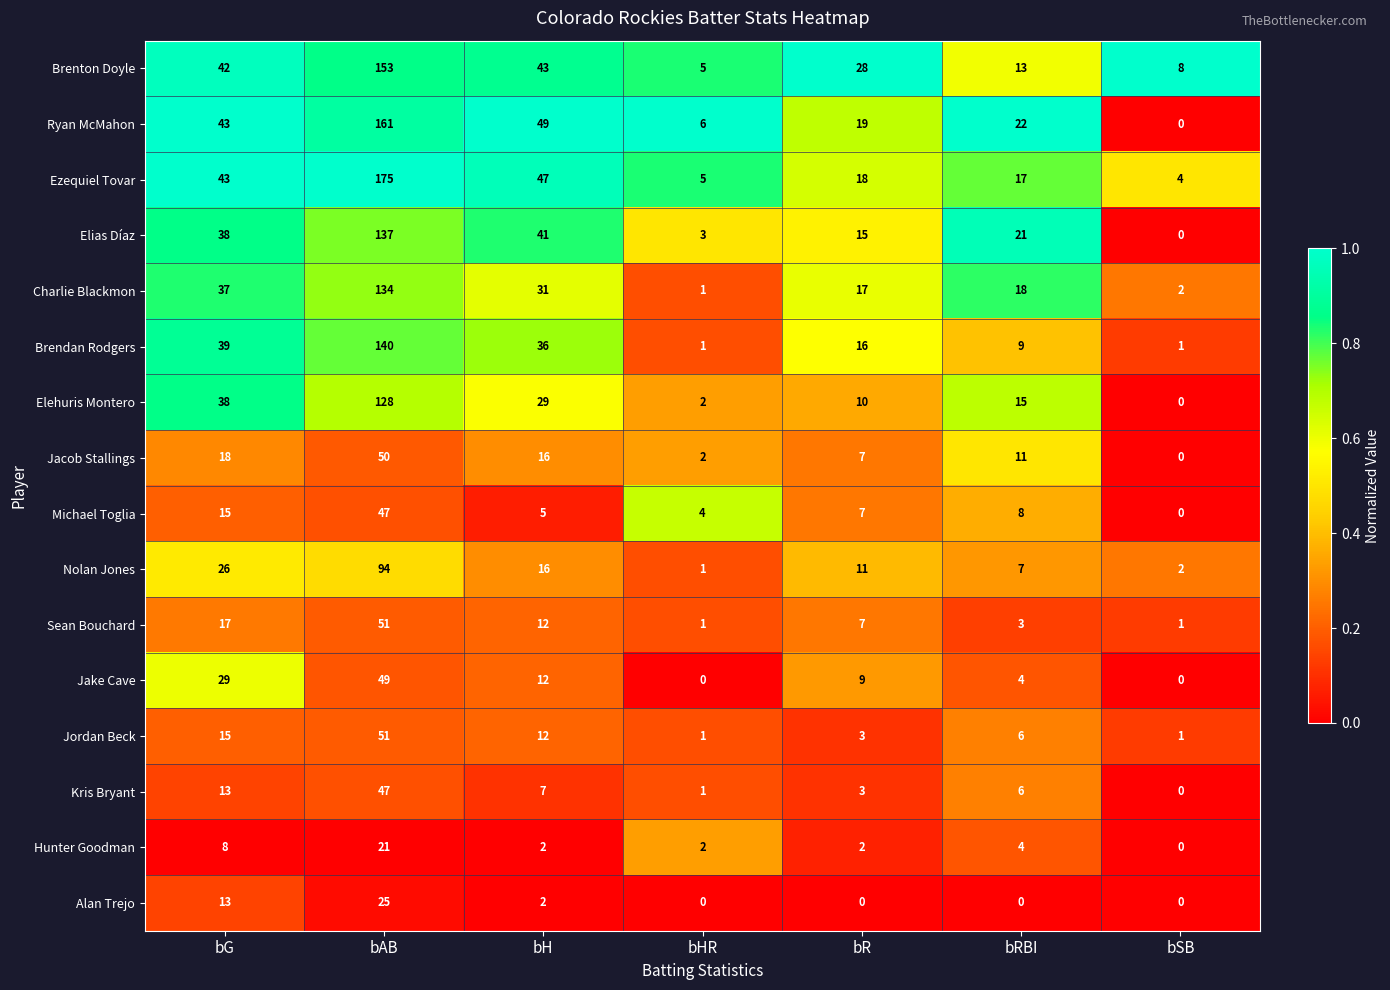

What is the difference between the maximum and second lowest values in the Jordan Beck series?

50